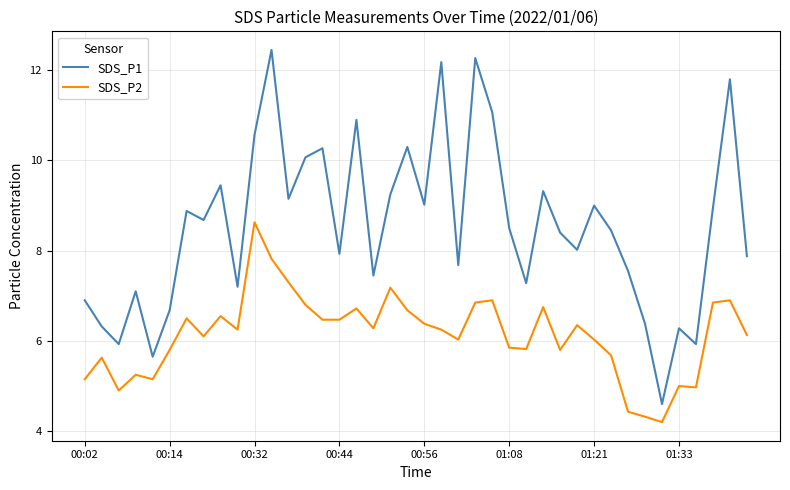

True or false: SDS_P1 and SDS_P2 intersect in this chart.

False